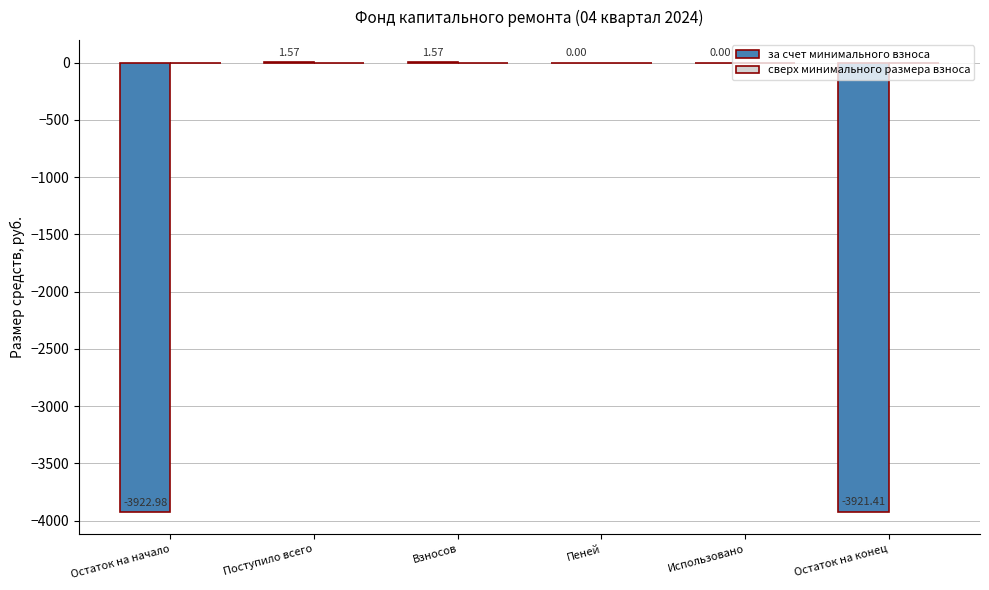

Which has a higher value, Остаток на начало or Использовано?

Использовано